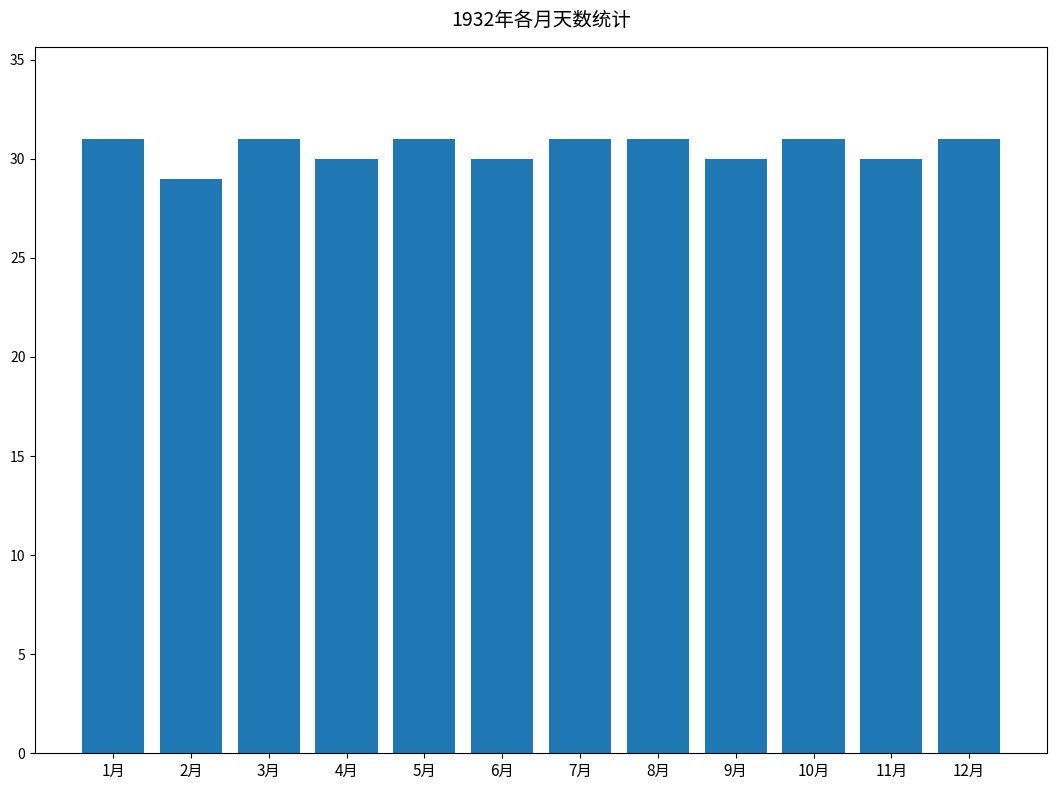

What position from the left is 10月?

10